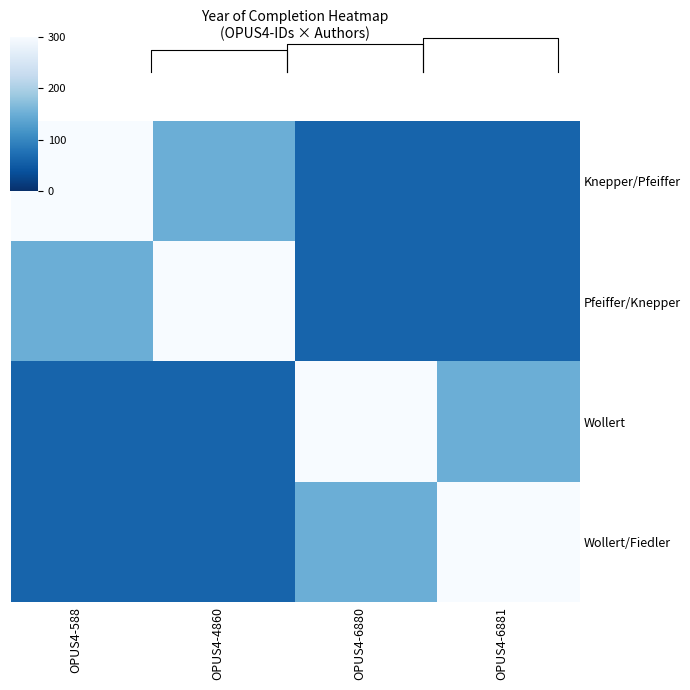

How many categories are shown in the chart?

4